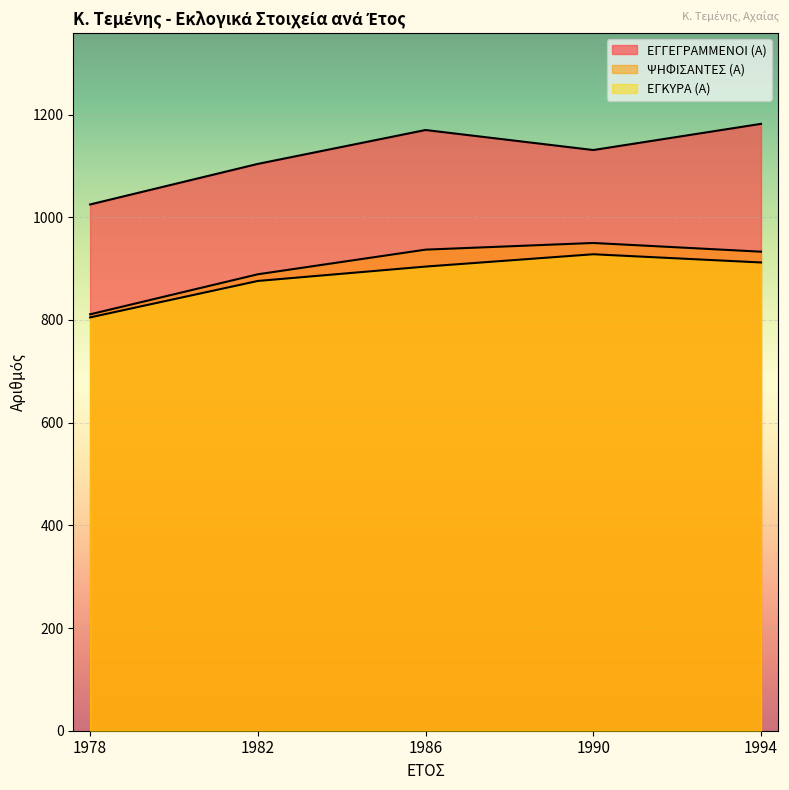

What is the maximum value shown in the chart?

1182